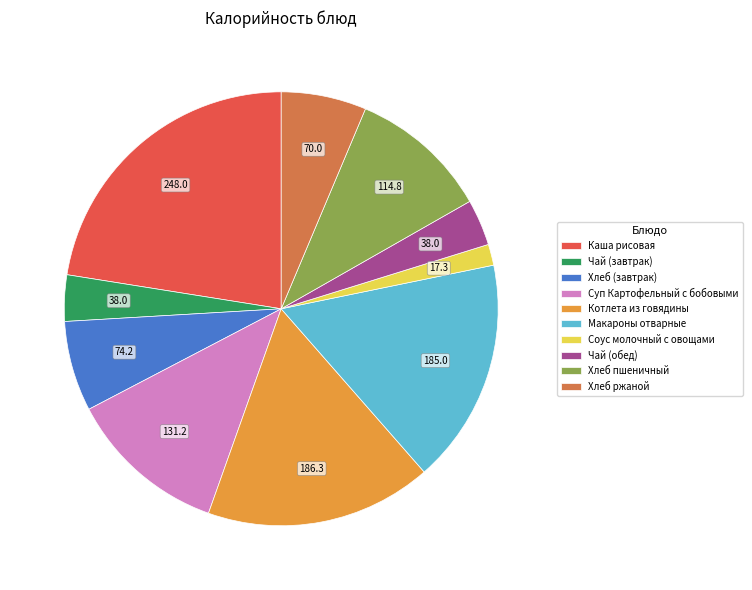

How many segments does this pie chart have?

10